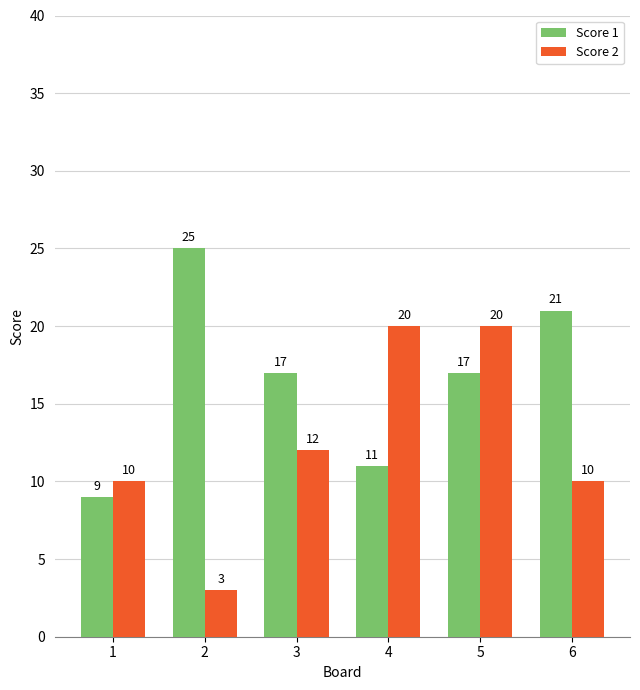

Is the value of Score 2 at 5 greater than the value of Score 1 at 5?

Yes